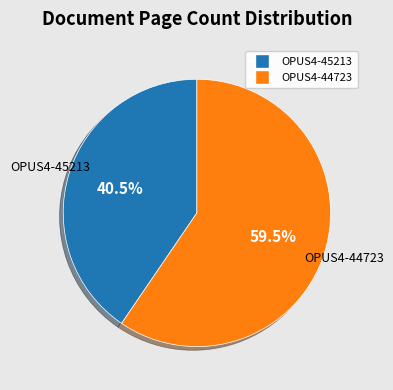

Which category has the biggest portion of the pie?

OPUS4-44723